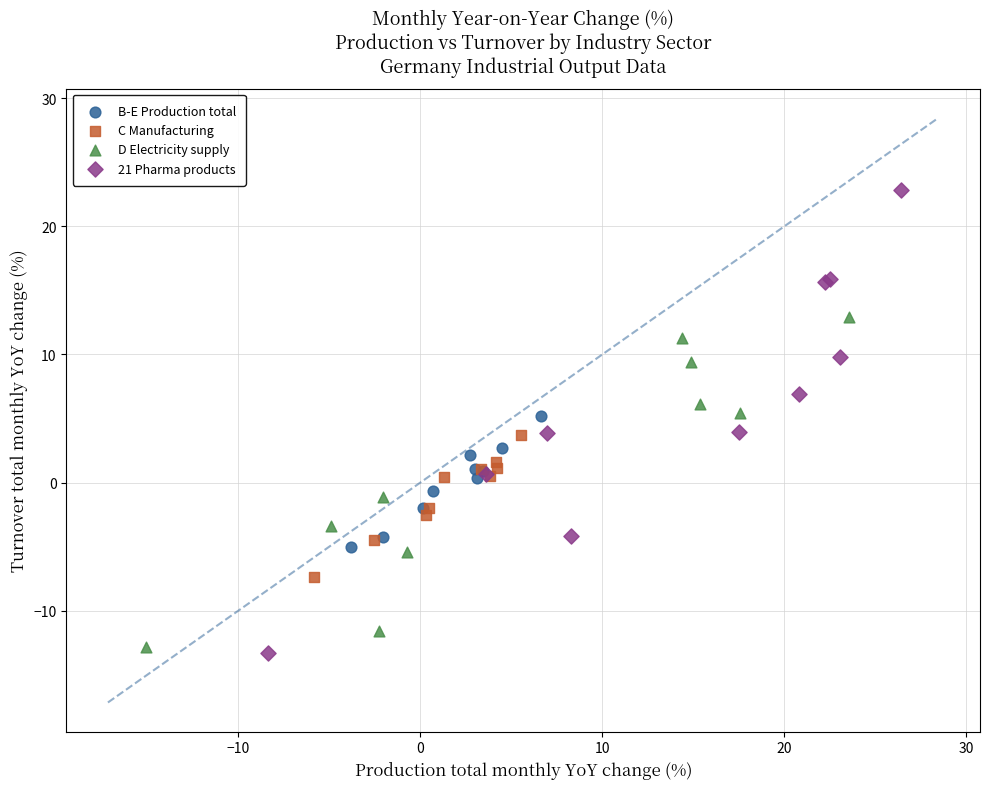

Which series reaches the maximum Y coordinate?

21 Pharma products